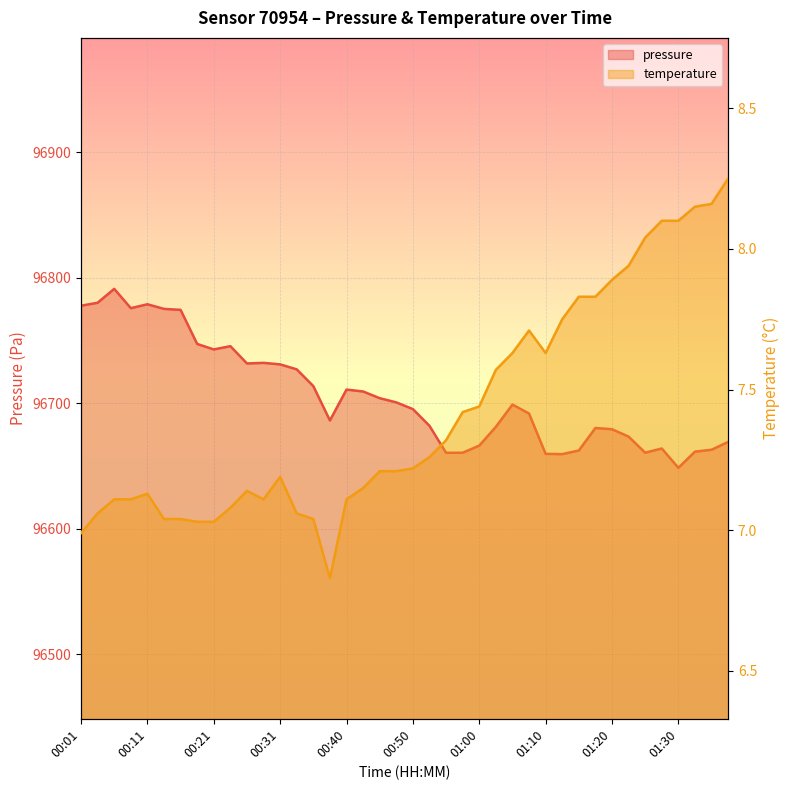

Reading left to right, extract all data points from this chart.

pressure: 96777.7	96780.1	96791.2	96775.8	96778.9	96775.2	96774.4	96747.2	96742.9	96745.5	96731.7	96732.2	96731.0	96727.0	96713.7	96686.3	96710.9	96709.4	96704.0	96700.7	96695.3	96682.0	96660.5	96660.6	96666.2	96681.2	96698.9	96691.8	96659.7	96659.4	96662.3	96680.3	96679.3	96673.4	96660.6	96663.9	96648.5	96661.4	96662.9	96669.2
temperature: 7.0	7.1	7.1	7.1	7.1	7.0	7.0	7.0	7.0	7.1	7.1	7.1	7.2	7.1	7.0	6.8	7.1	7.2	7.2	7.2	7.2	7.3	7.3	7.4	7.4	7.6	7.6	7.7	7.6	7.8	7.8	7.8	7.9	7.9	8.0	8.1	8.1	8.2	8.2	8.2